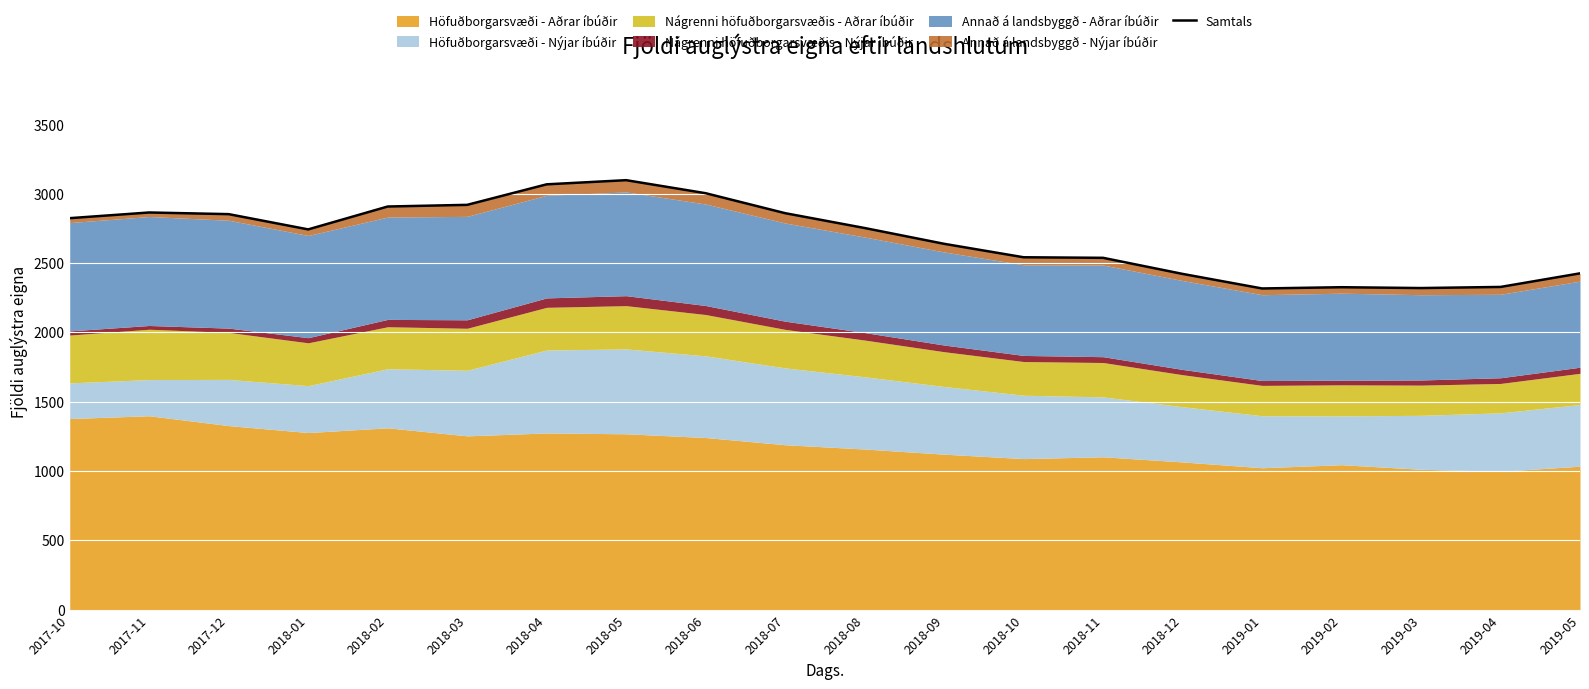

What is the sum of all values?

53734